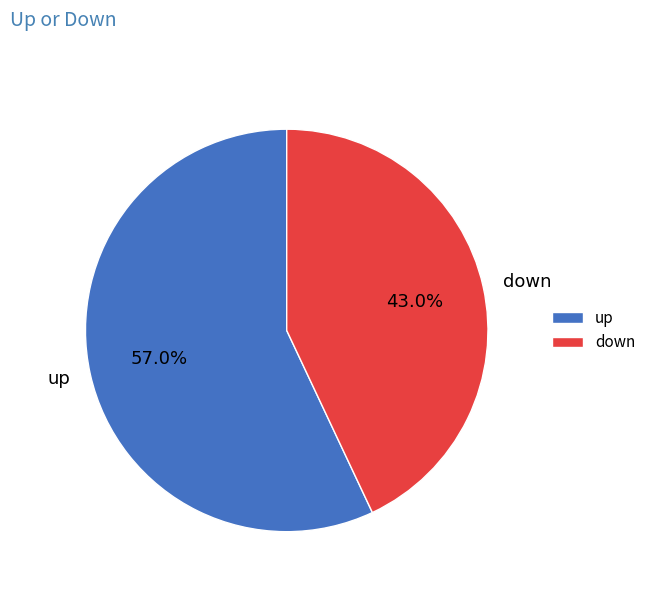

Is there any slice that represents more than half of the pie?

Yes